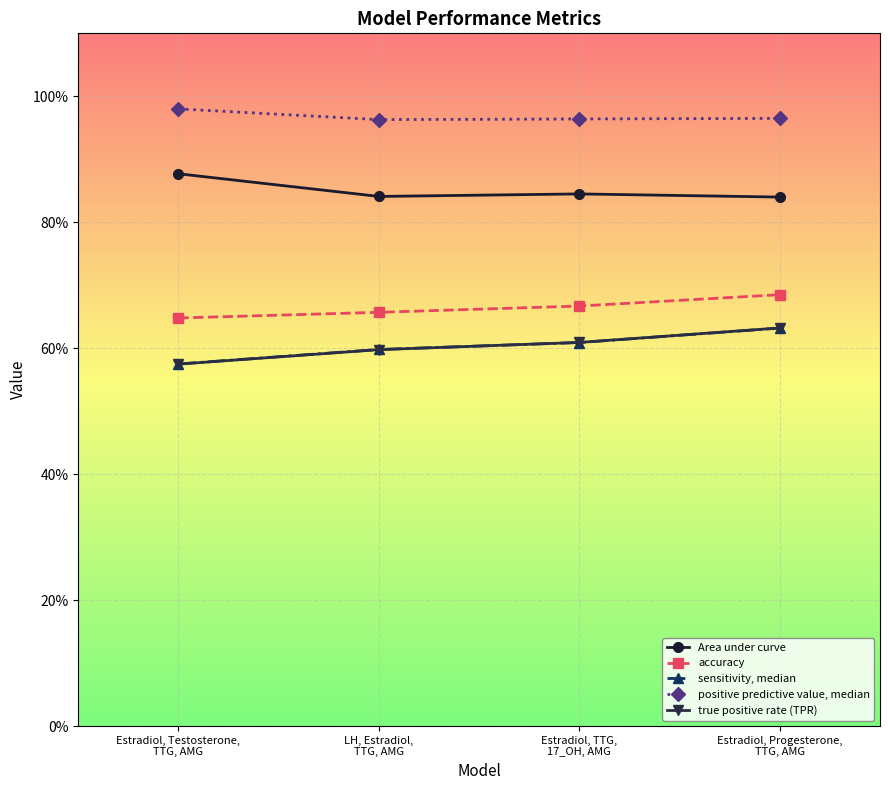

True or false: accuracy has more than 0 points higher than both neighbors.

False